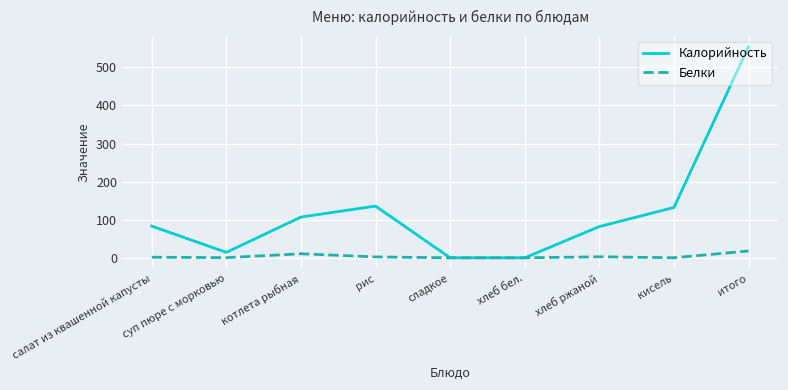

List the series in order of their overall mean, lowest first.

Белки, Калорийность